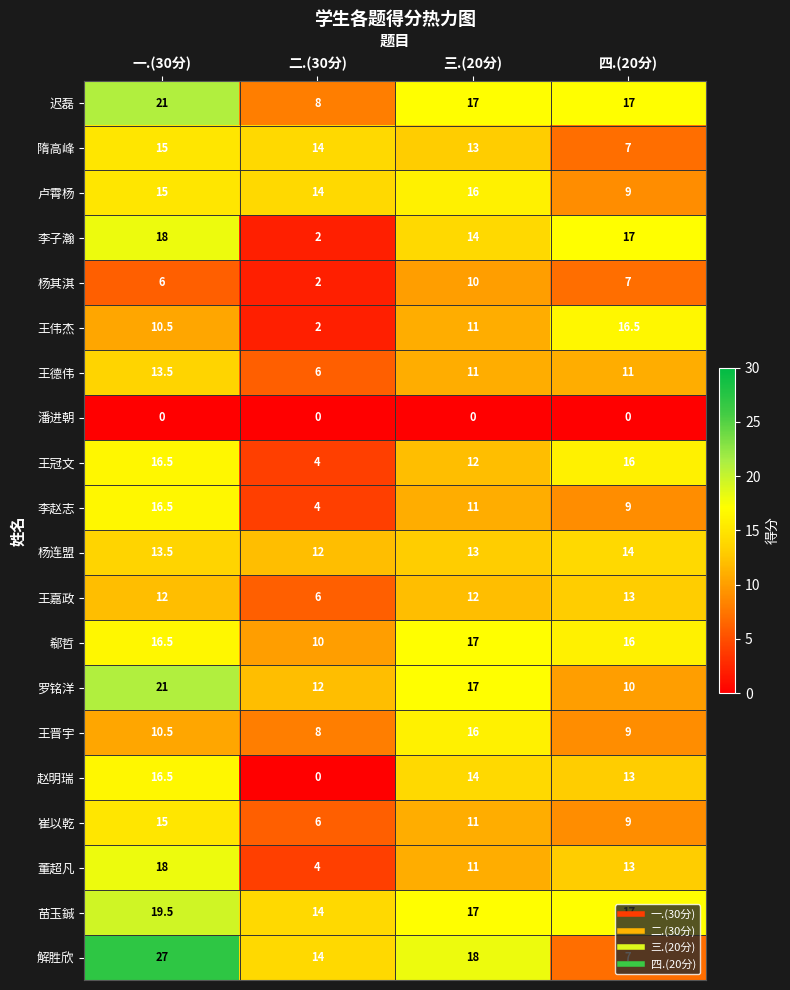

What is the difference between the highest and lowest values at 二.(30分)?

14.0